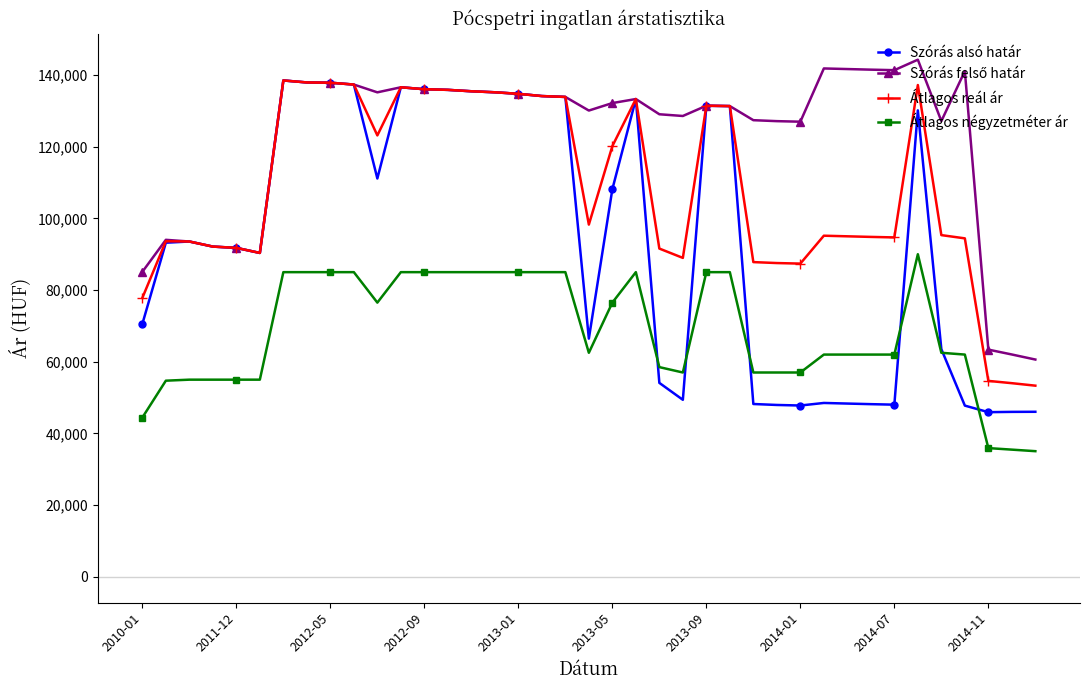

At how many categories does at least one series exceed 42141?

39